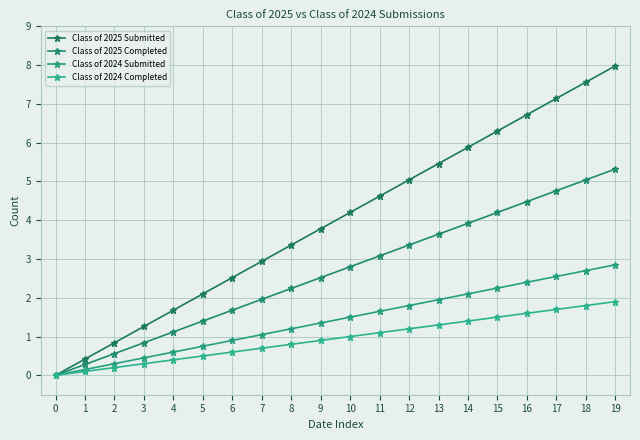

Is it true that Class of 2025 Submitted equals 8.0 at 19?

True